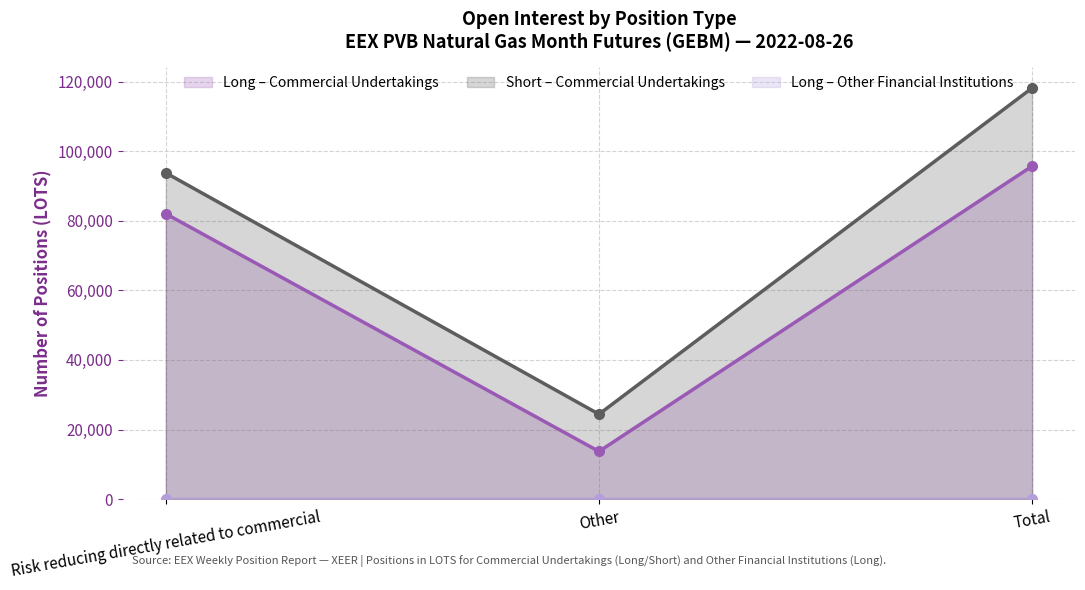

What position from the left is Total?

3